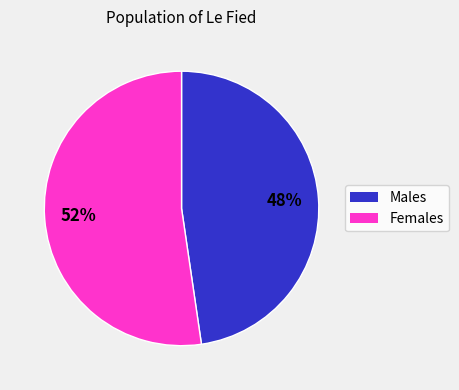

To the nearest percent, what is the average slice percentage?

50%